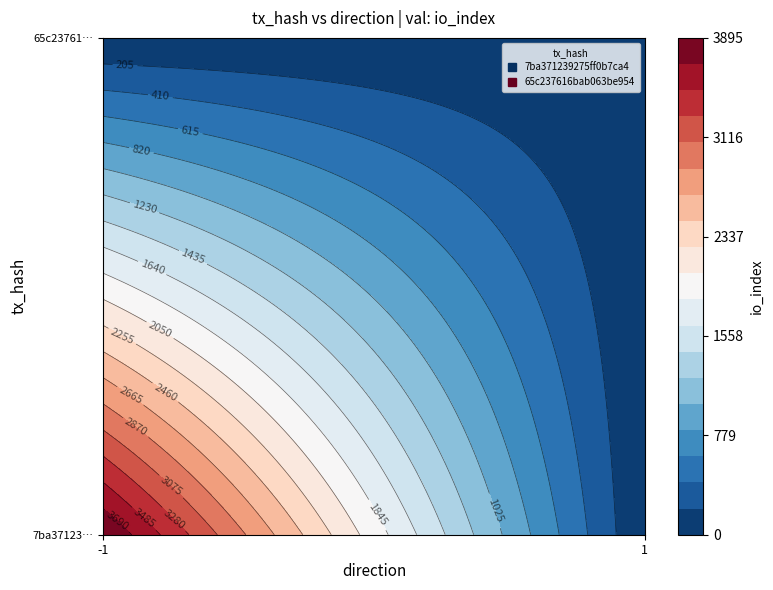

Reading left to right, what are all the values shown in this chart?

7ba371239275ff0b7ca4e2dc6a96ce819e502d2: -1	3895
65c237616bab063be9542eeb305f7e91e4a70cd: 1	11